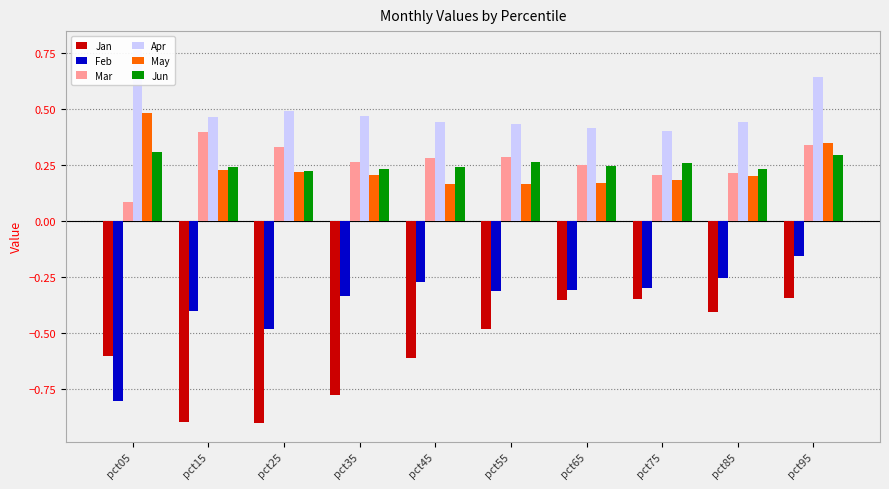

The Mar series shows 0.5 at pct15. True or false?

False